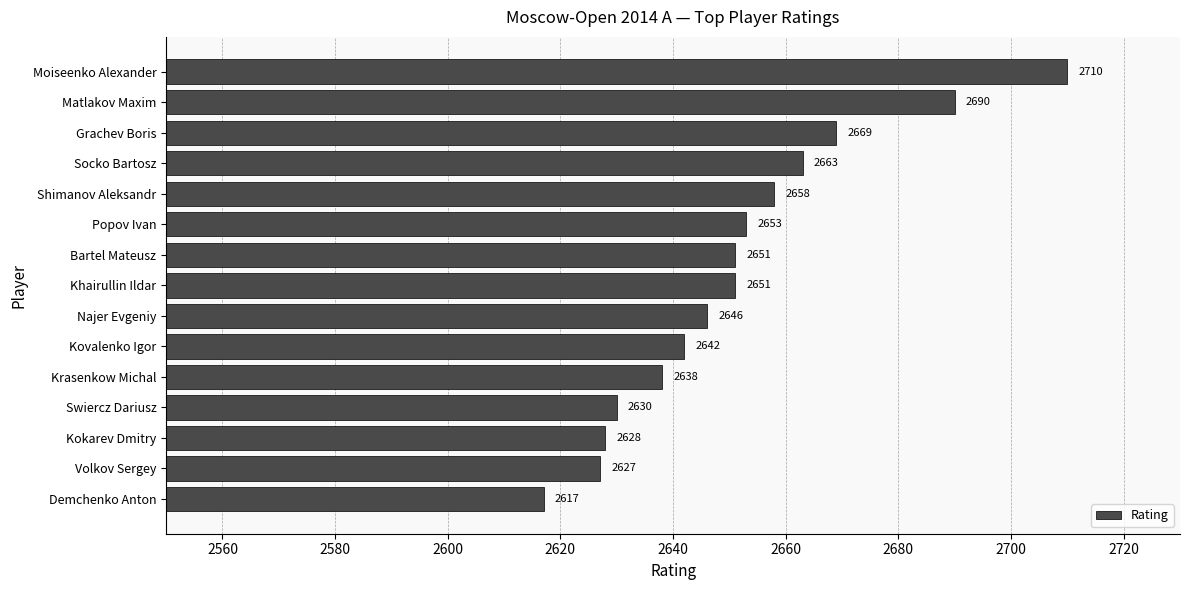

At which category does the chart reach its peak across all series?

Moiseenko Alexander